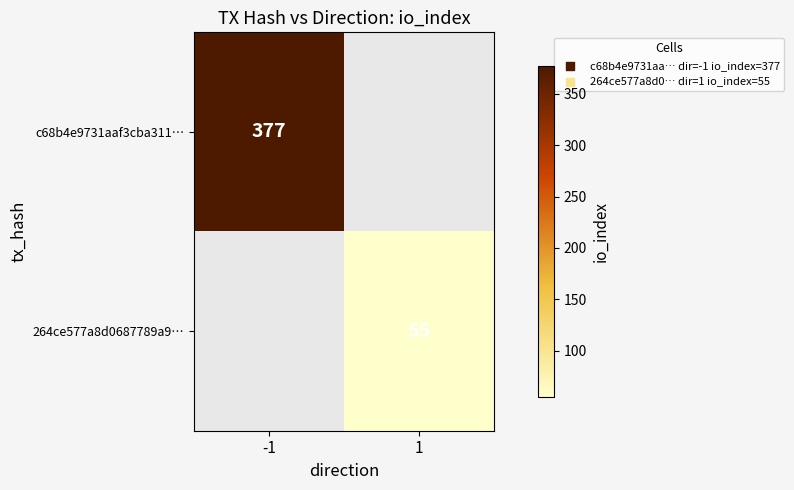

At how many categories does at least one series exceed 239?

1